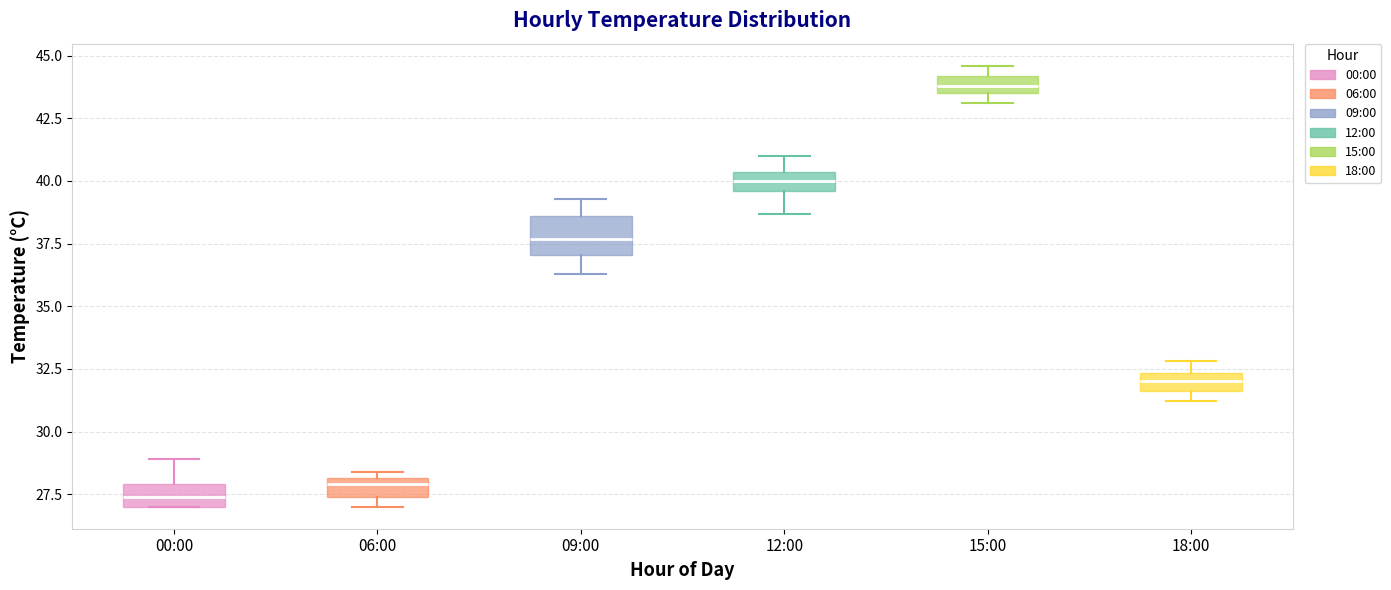

Where is the upper edge of the box for 09:00 on the y-axis? The values are not printed on the chart, so give them approximately, as read against the axis.

38.5